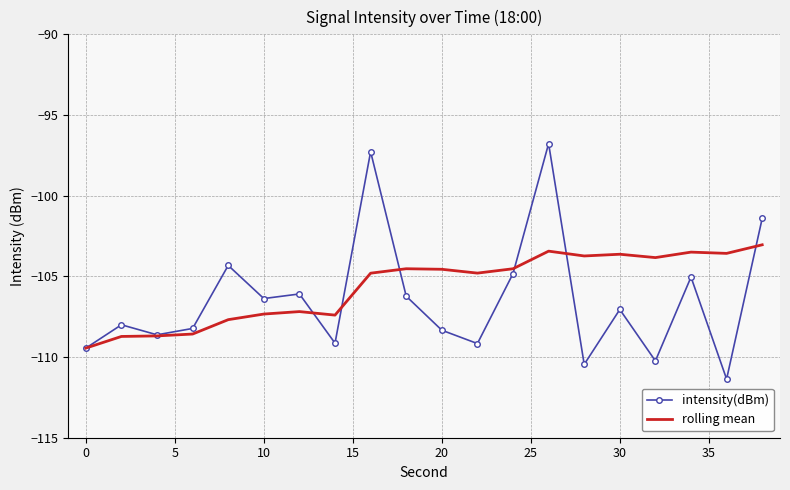

Which series has the widest spread of values?

intensity(dBm)